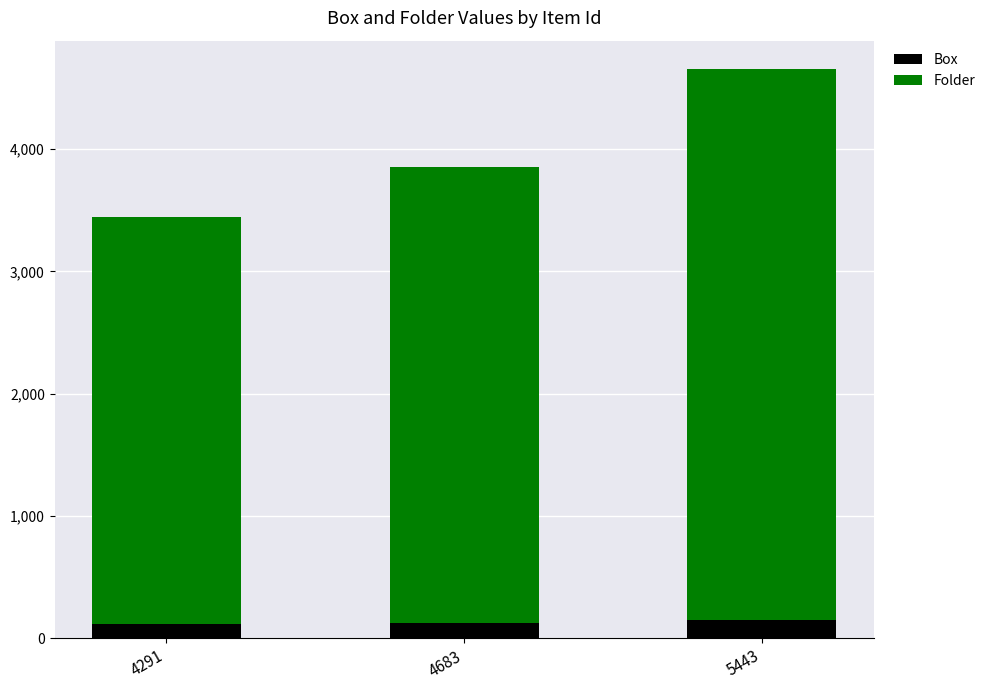

What are all the series names shown in the legend?

Box, Folder